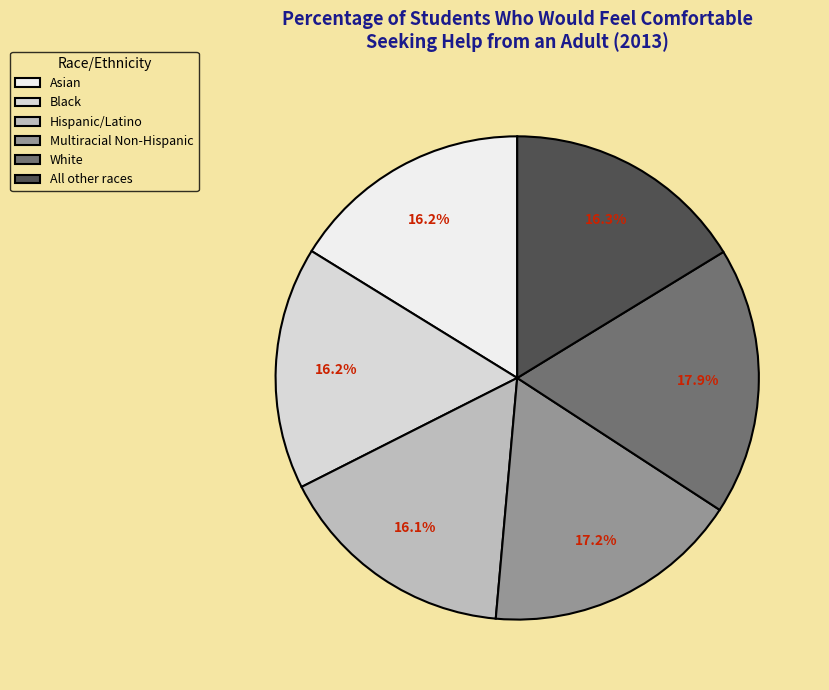

What percentage is the Multiracial Non-Hispanic slice, to the nearest percent?

17%